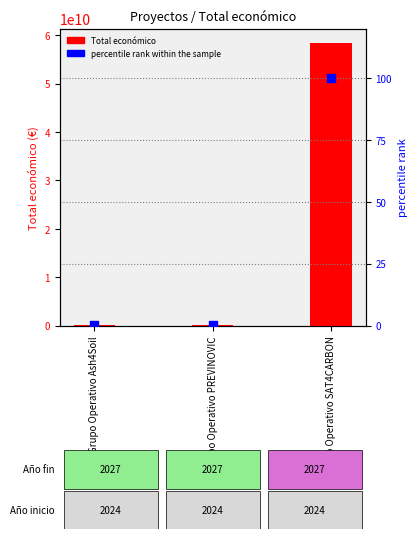

What is the total value across all series at Grupo Operativo PREVINOVIC?

593715.0